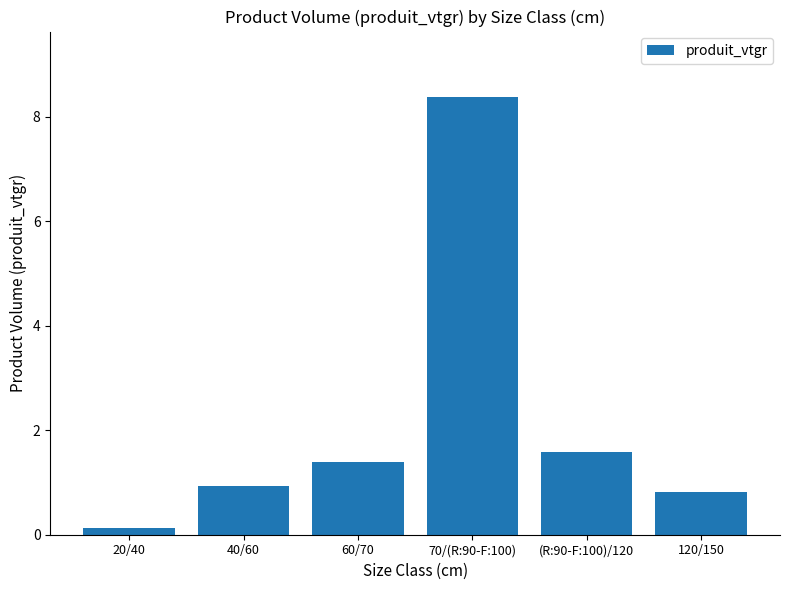

What is the maximum value shown in the chart?

8.4